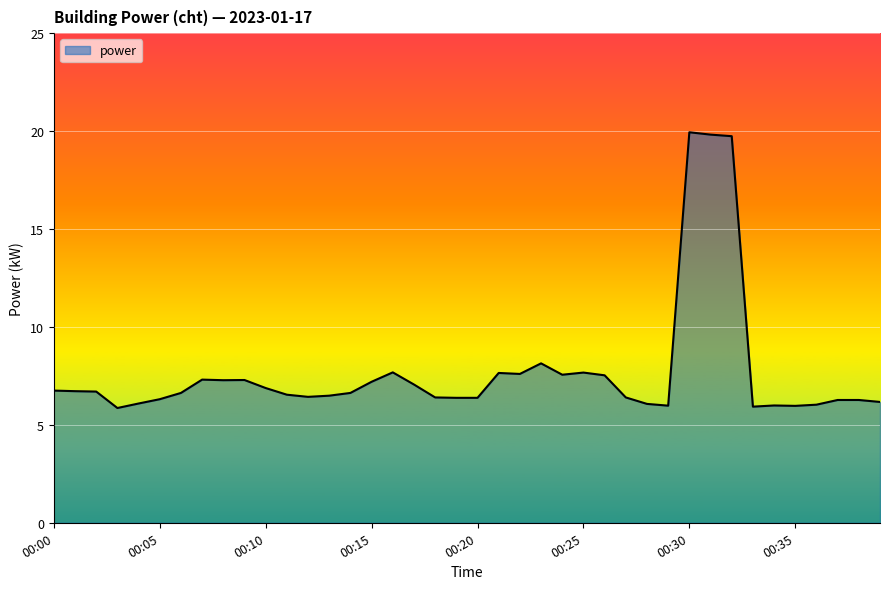

What is the smallest value displayed?

5.9